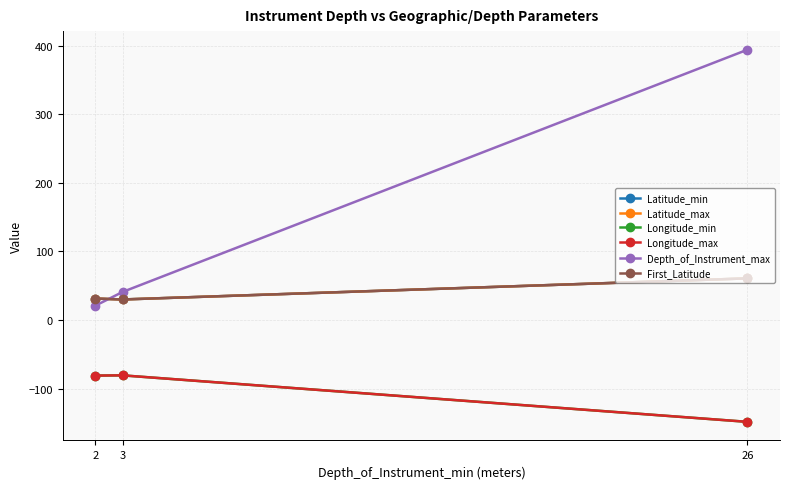

Which series has the widest spread of values?

Depth_of_Instrument_max